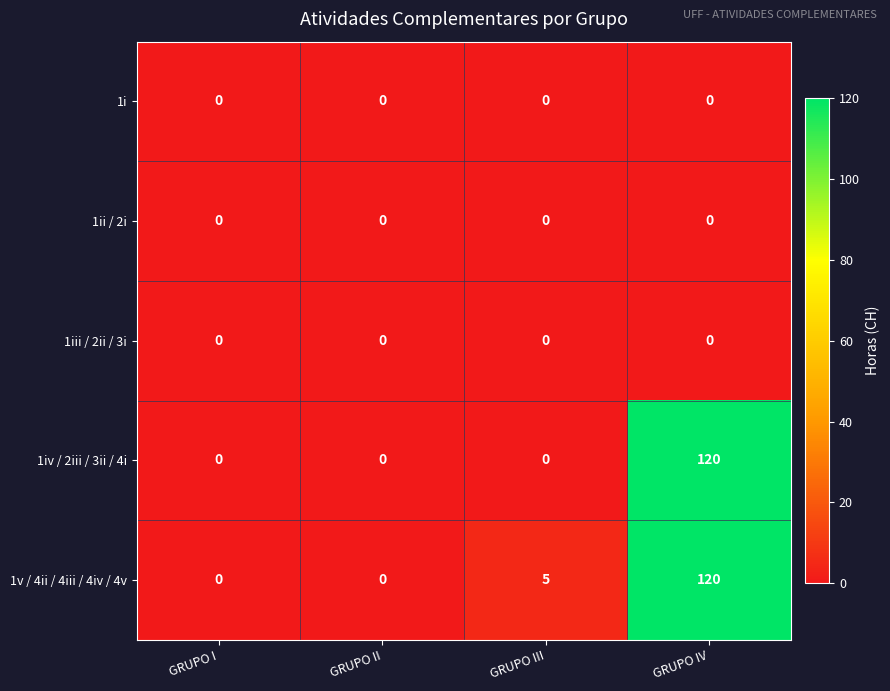

Count the number of categories in the chart.

4